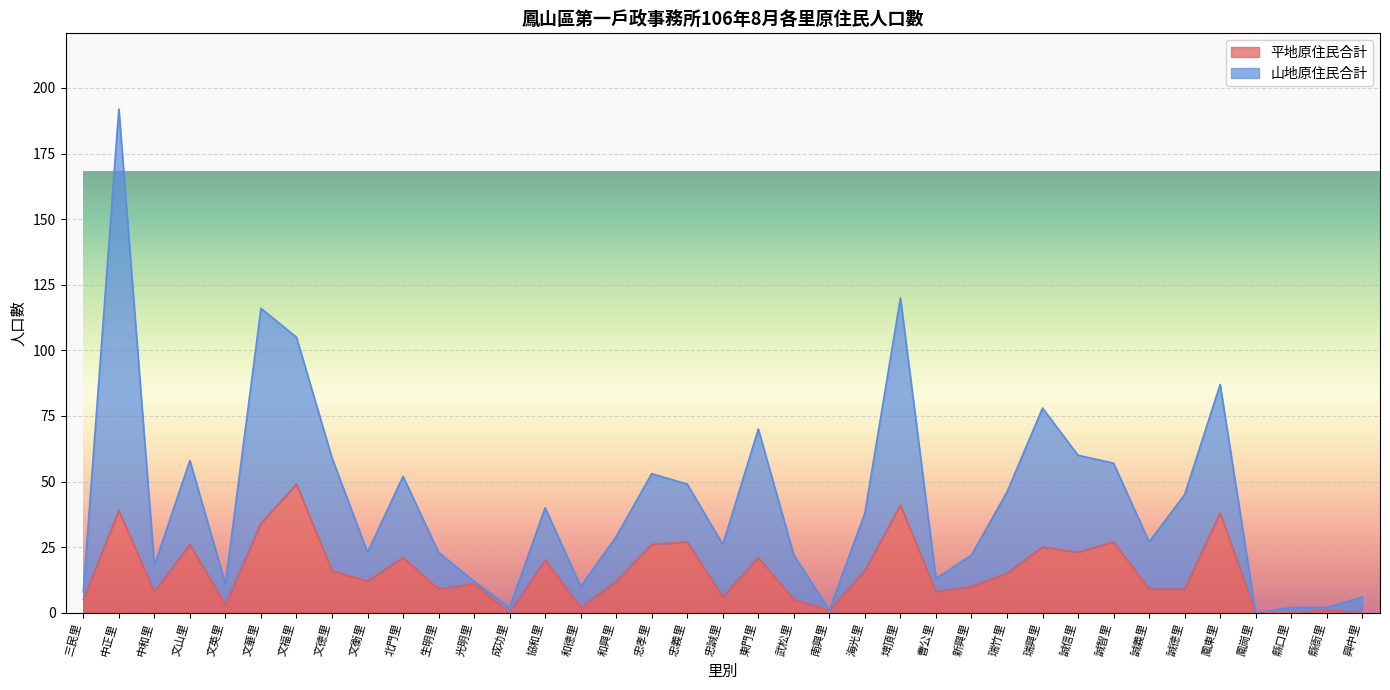

How many interior local peaks does the 山地原住民合計 series have?

10